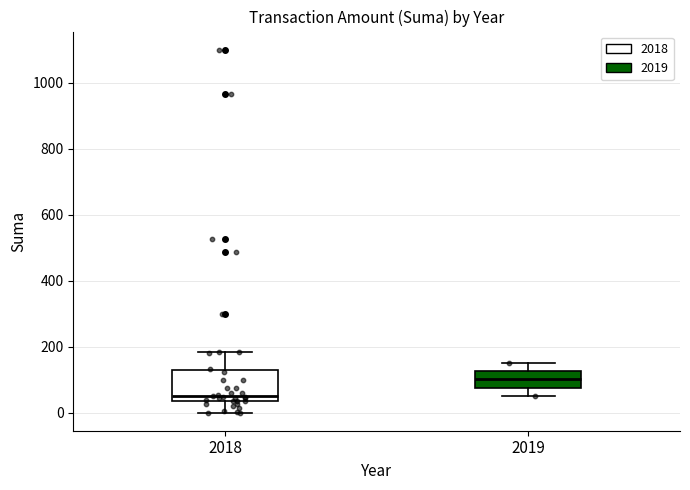

Where is the lower edge of the box at x = 2018 on the y-axis? The values are not printed on the chart, so give them approximately, as read against the axis.

40